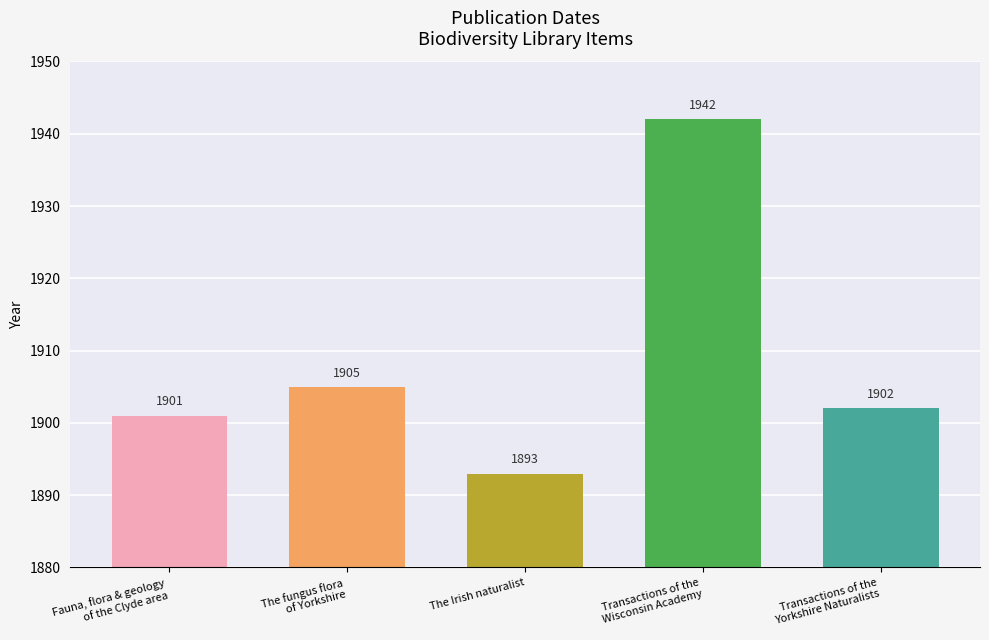

The chart shows a value of 1942 at Transactions of the
Wisconsin Academy. True or false?

True